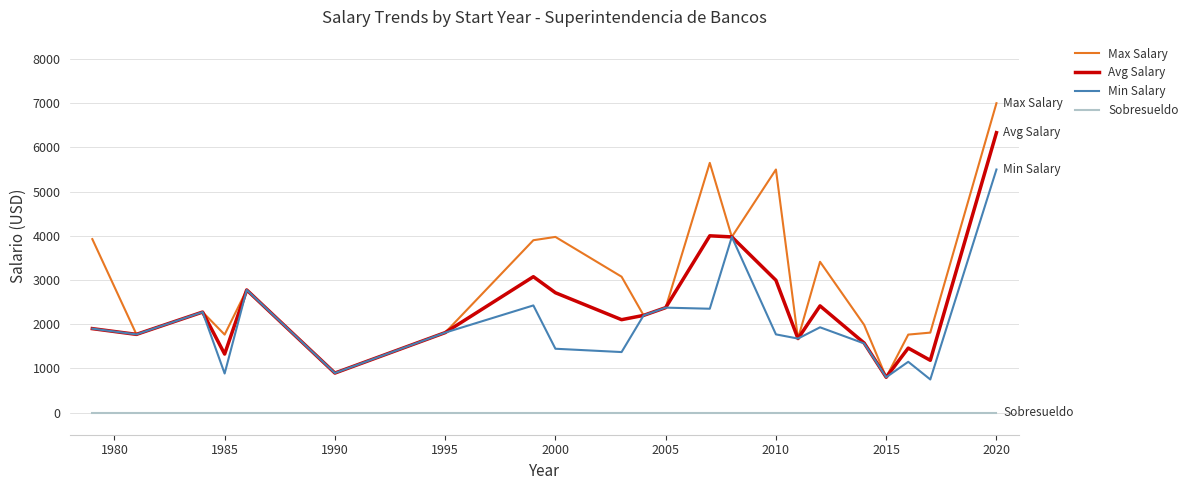

Rank the series by their maximum value, from highest to lowest.

Max Salary, Avg Salary, Min Salary, Sobresueldo